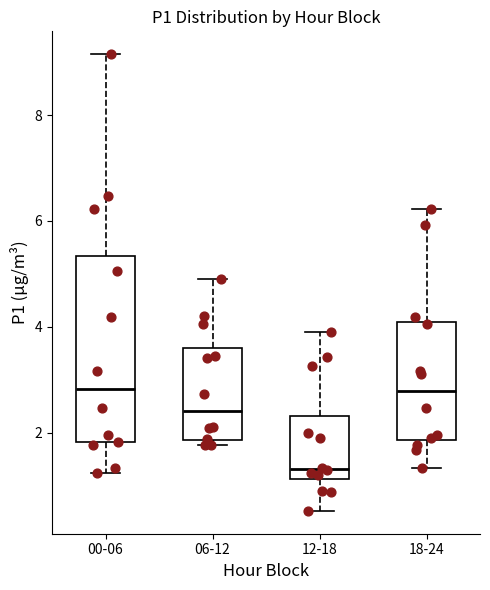

Reading left to right, transcribe this box plot: for each box, give where its median line is, the range the box spans, and where its two whiskers end, as read against the y-axis. The values are not printed on the chart, so give them approximately, as read against the axis.

00-06: median 2.8, box 1.8 to 5.4, whiskers 1.2 to 9.2
06-12: median 2.4, box 1.8 to 3.6, whiskers 1.8 (just below the box's lower edge) to 5.0
12-18: median 1.4, box 1.2 to 2.4, whiskers 0.6 to 4.0
18-24: median 2.8, box 1.8 to 4.0, whiskers 1.4 to 6.2